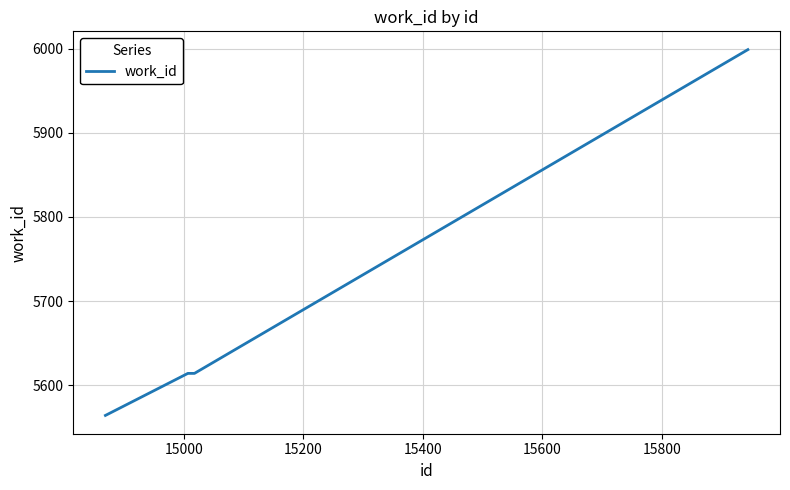

What is the maximum value shown in the chart?

5999